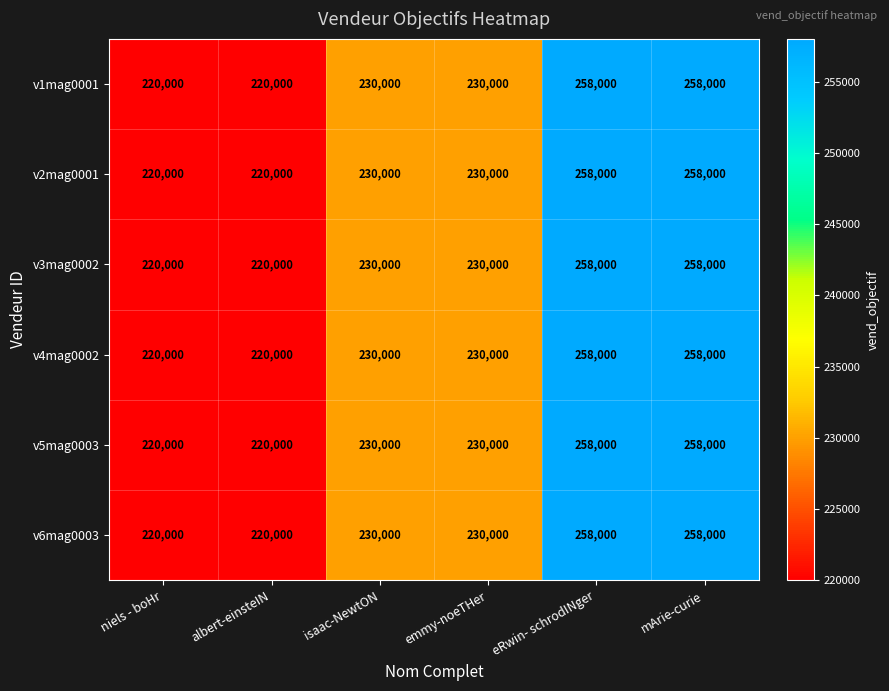

What is the maximum value shown in the chart?

258000